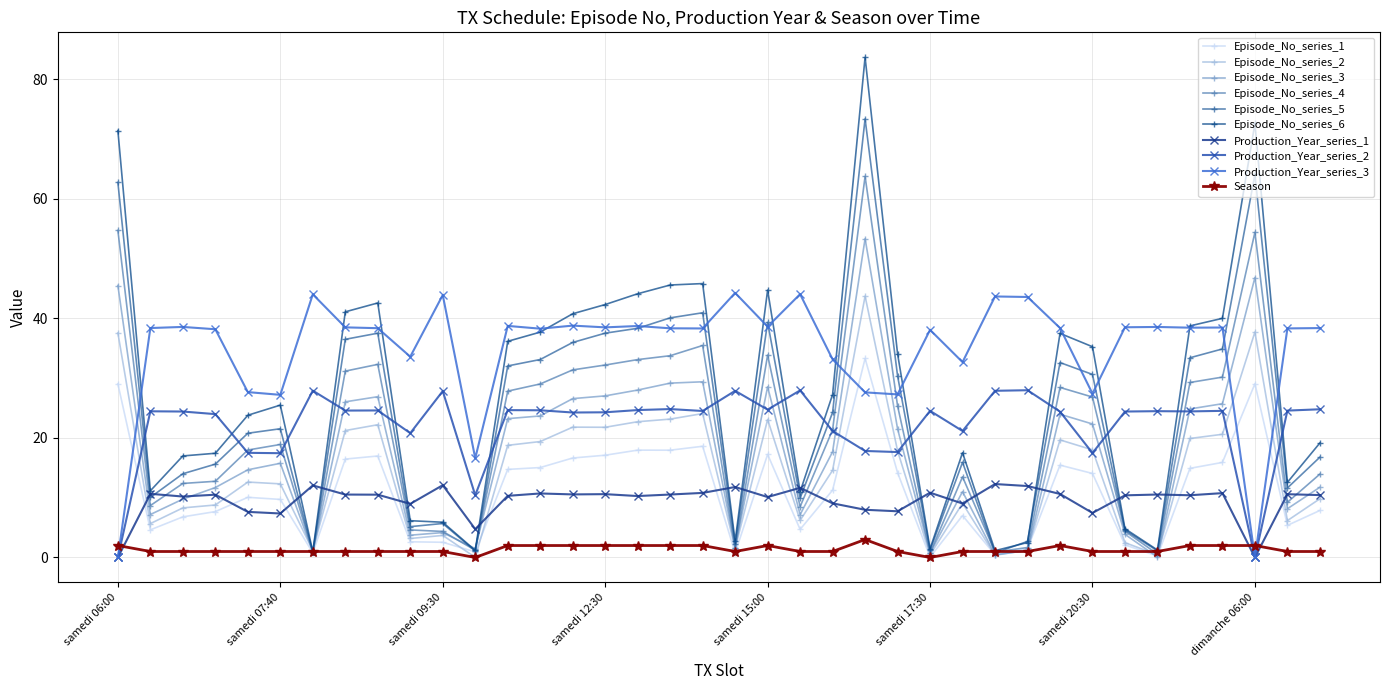

What is the highest value of the Episode_No_series_2 series?

43.7